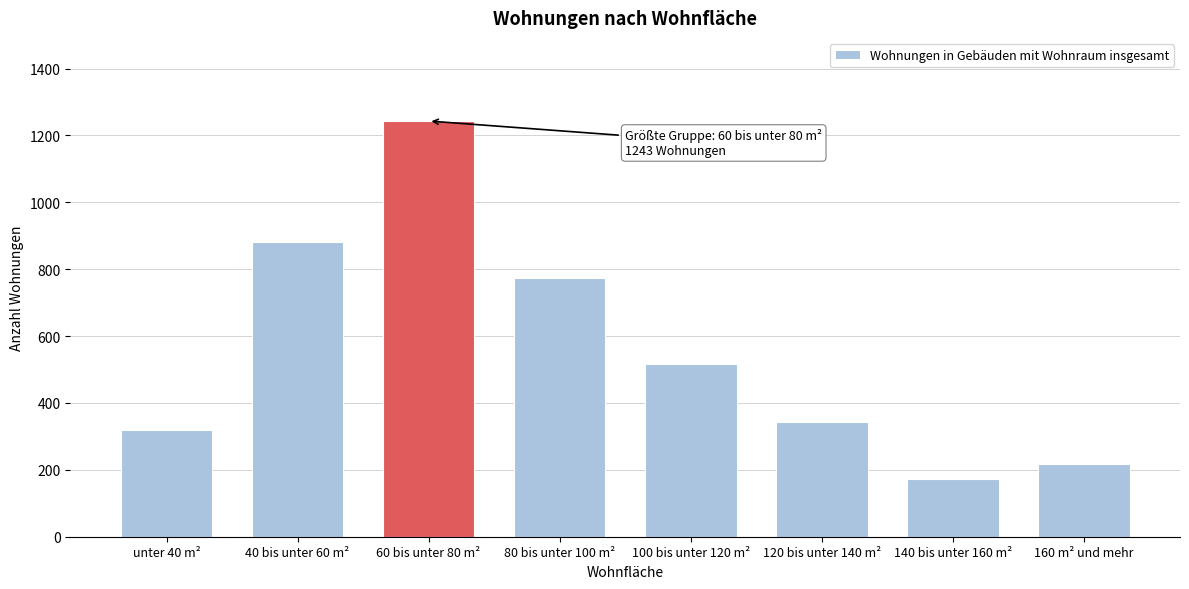

Reading right to left, list all the values displayed in this chart.

217	174	342	516	773	1243	880	319